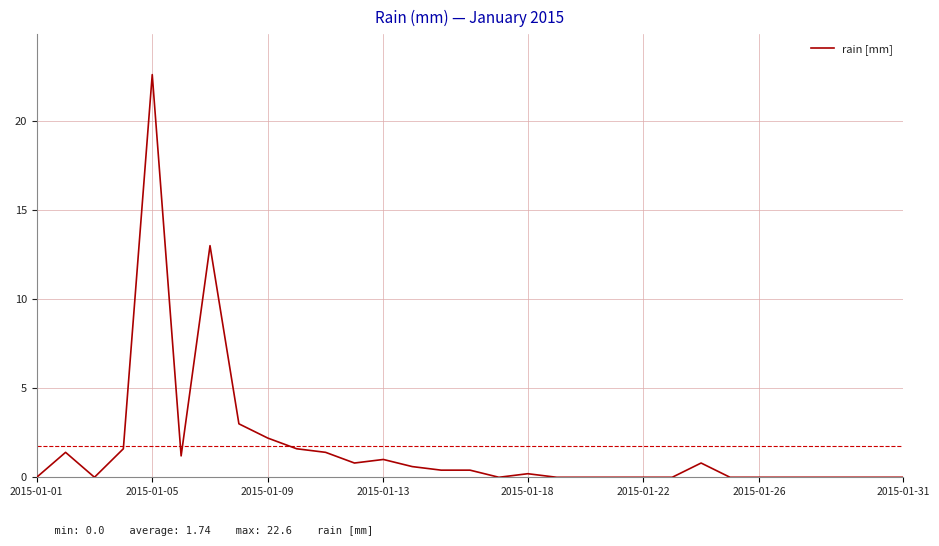

What is the greatest value displayed?

22.6